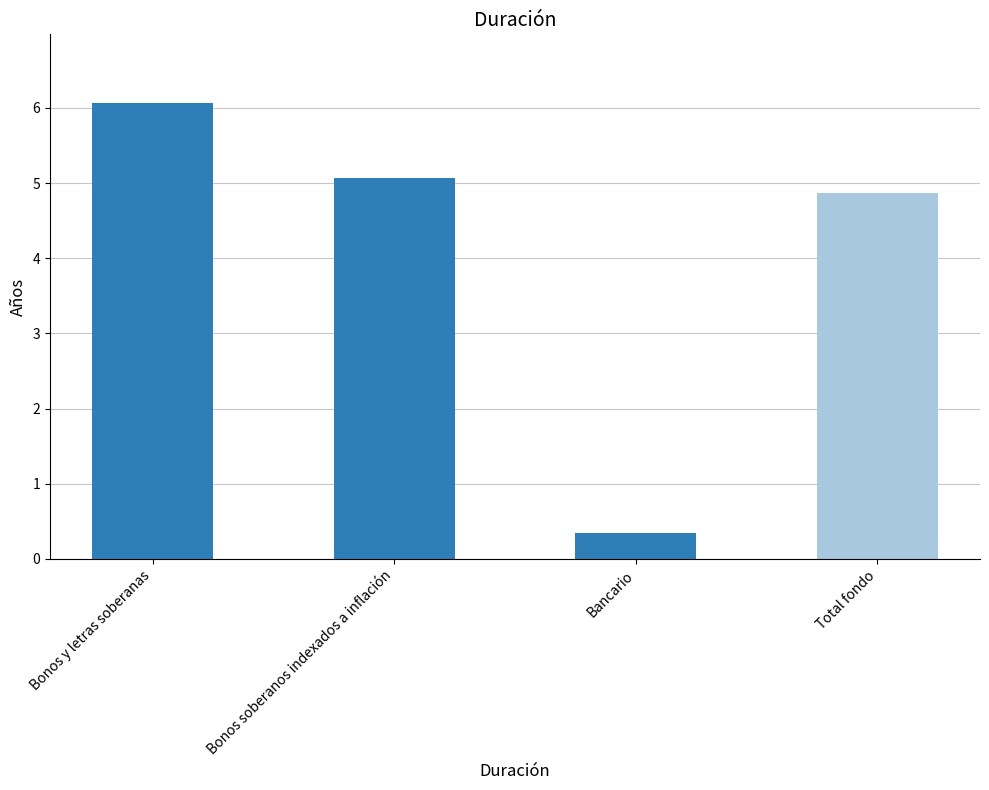

List the labels in order of value, smallest first.

Bancario, Total fondo, Bonos soberanos indexados a inflación, Bonos y letras soberanas